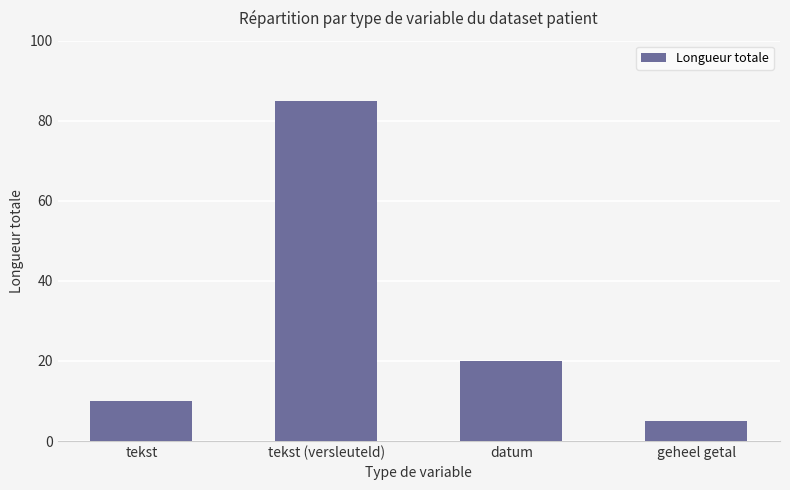

Rank the categories by value from highest to lowest.

tekst (versleuteld), datum, tekst, geheel getal